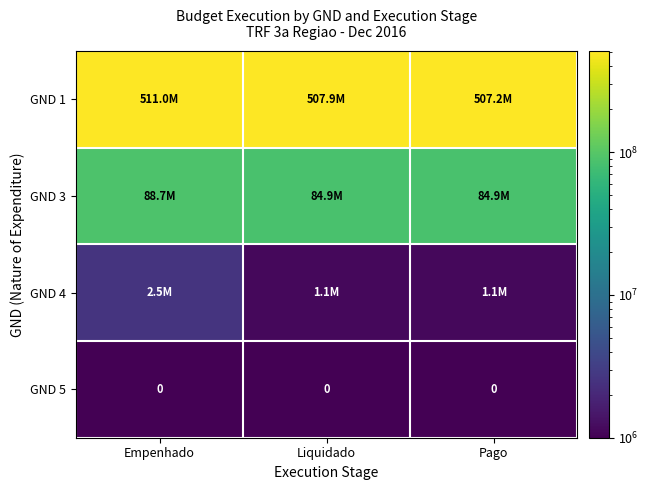

Where is GND 5 nearest to the value 0?

Empenhado